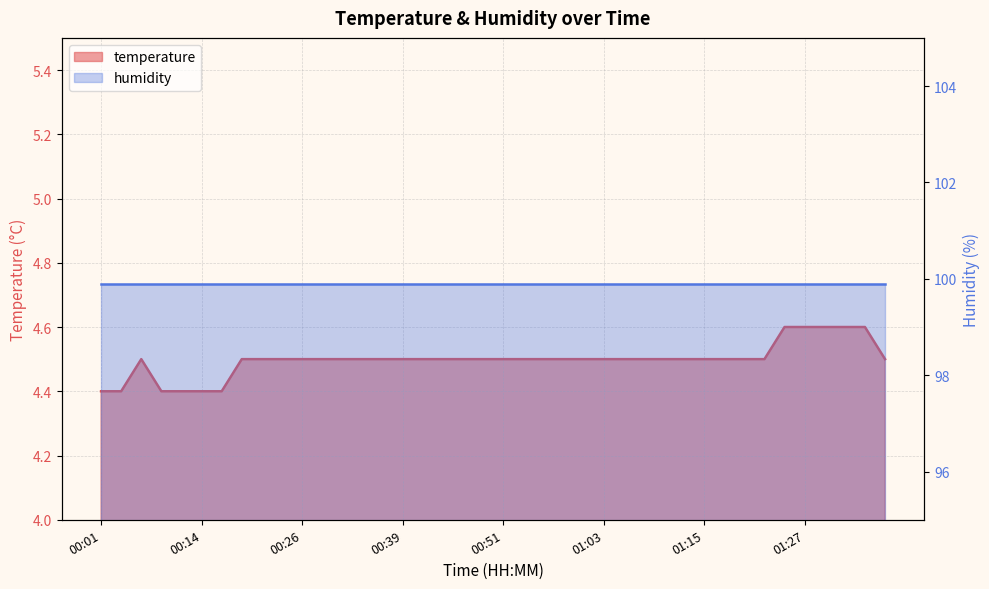

What is the label of the 30th point from the right?

00:26